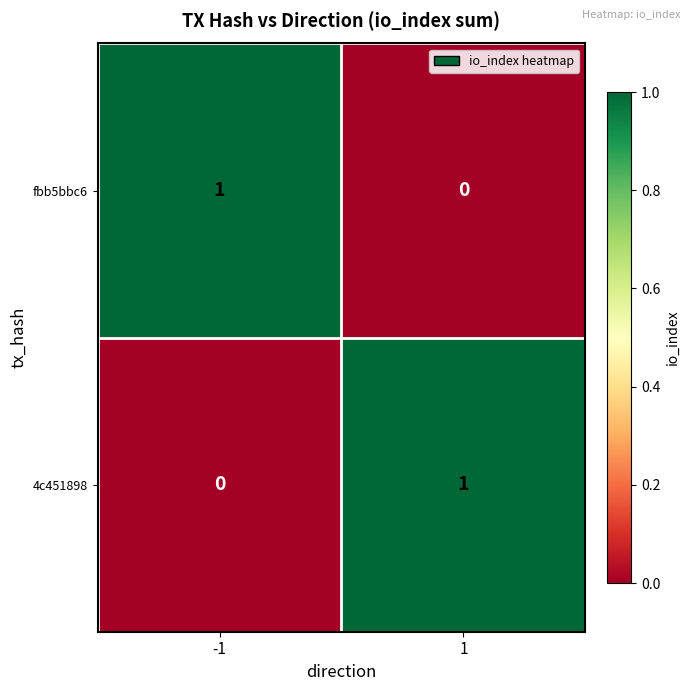

Reading left to right, list all the values displayed in this chart.

fbb5bbc6: 1	0
4c451898: 0	1